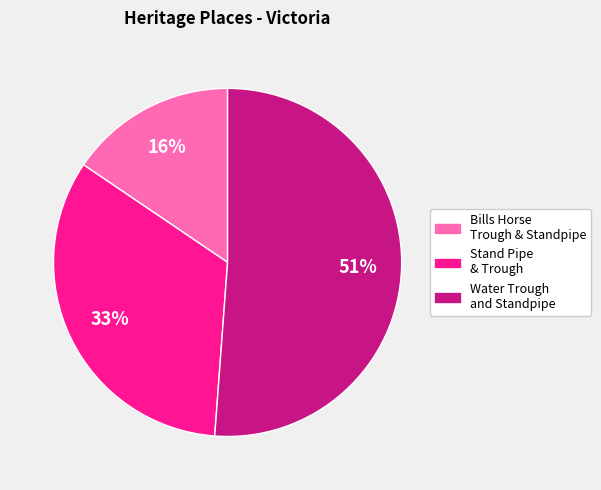

Does any single category account for the majority?

Yes